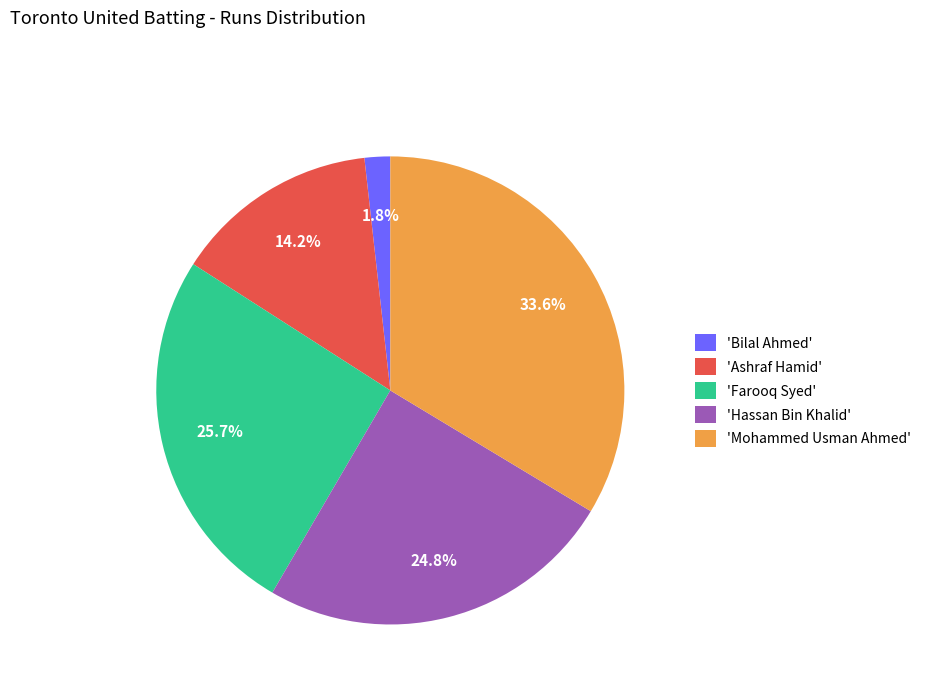

Rank the categories by value from lowest to highest.

'Bilal Ahmed', 'Ashraf Hamid', 'Hassan Bin Khalid', 'Farooq Syed', 'Mohammed Usman Ahmed'